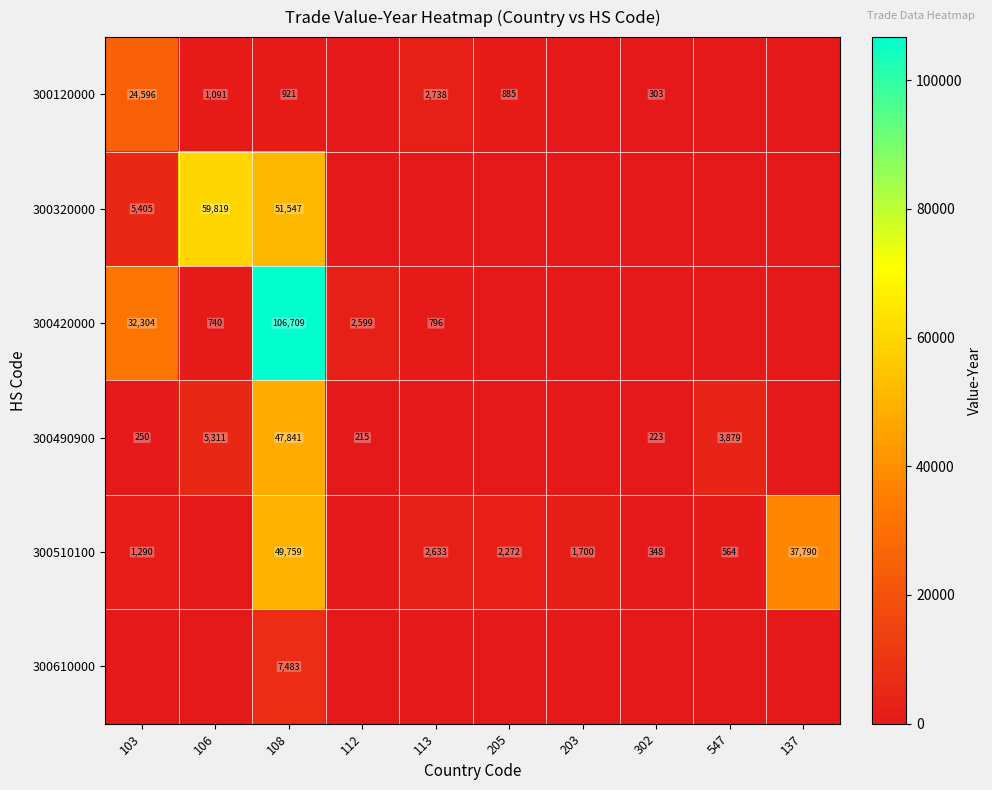

The value of 300510100 at 547 is 564. True or false?

True